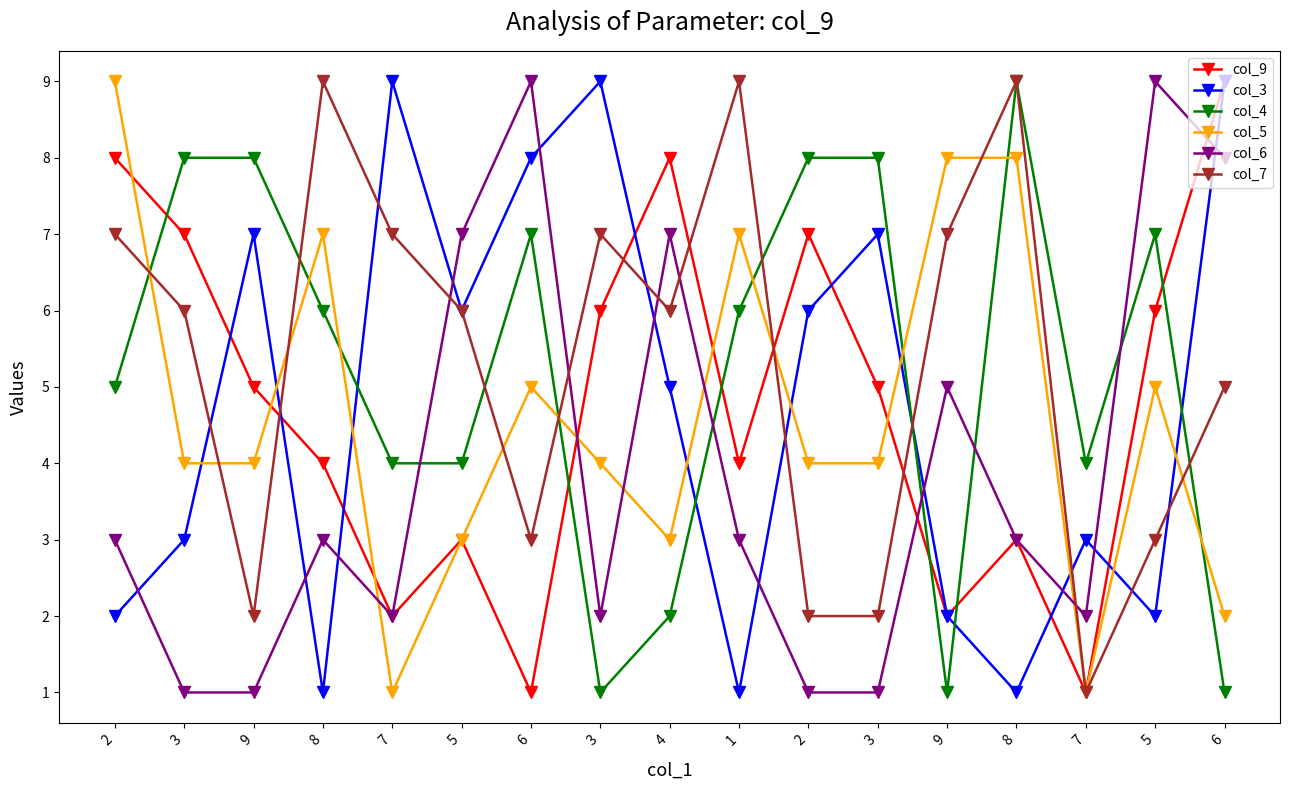

At which category does col_4 reach its first local valley?

3